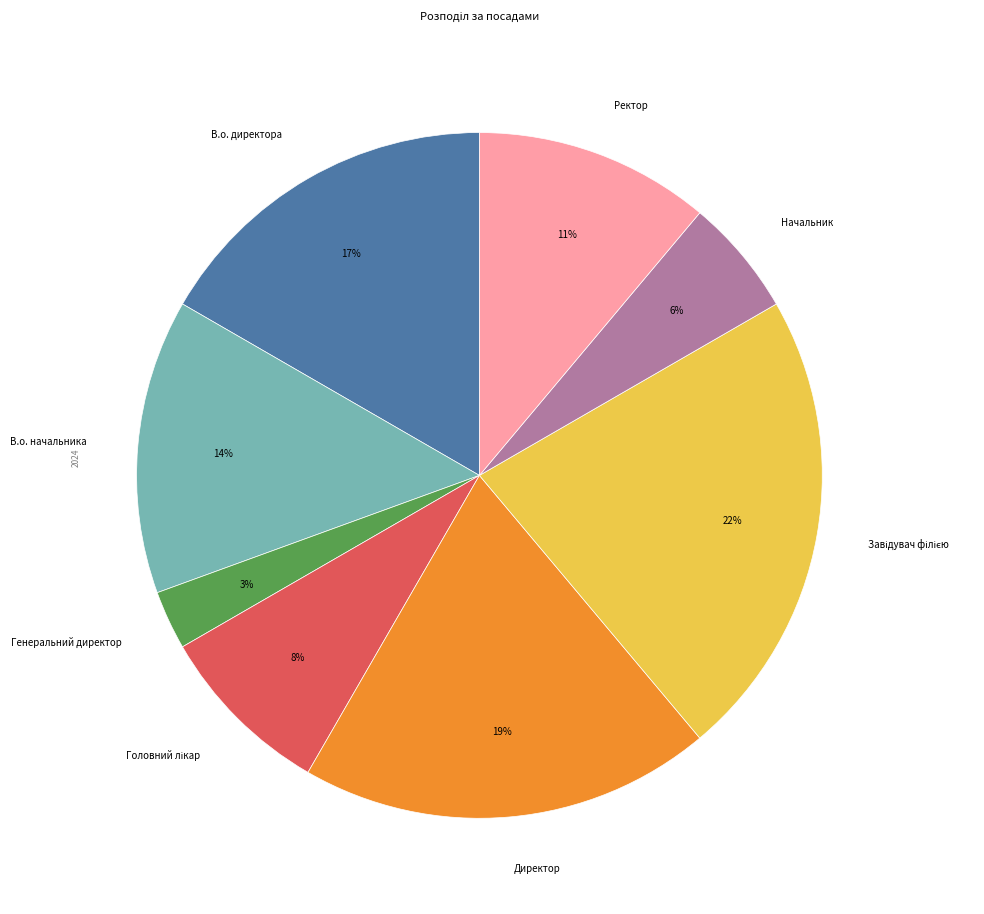

Does В.о. директора represent more than half of the total?

No